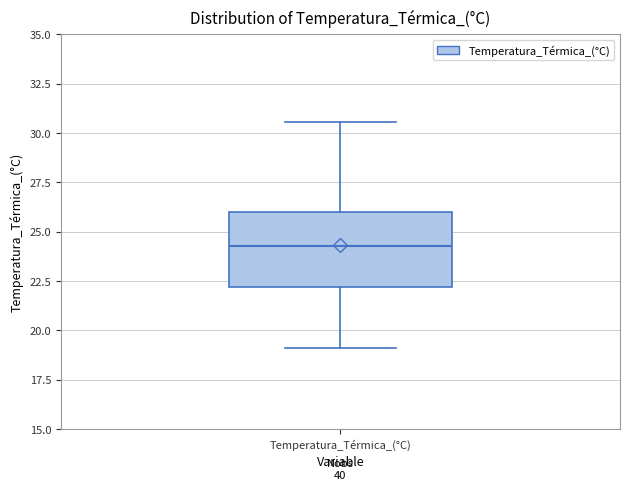

Where does the lower whisker of the box for Temperatura_Térmica_(°C) end on the y-axis? The values are not printed on the chart, so give them approximately, as read against the axis.

19.0